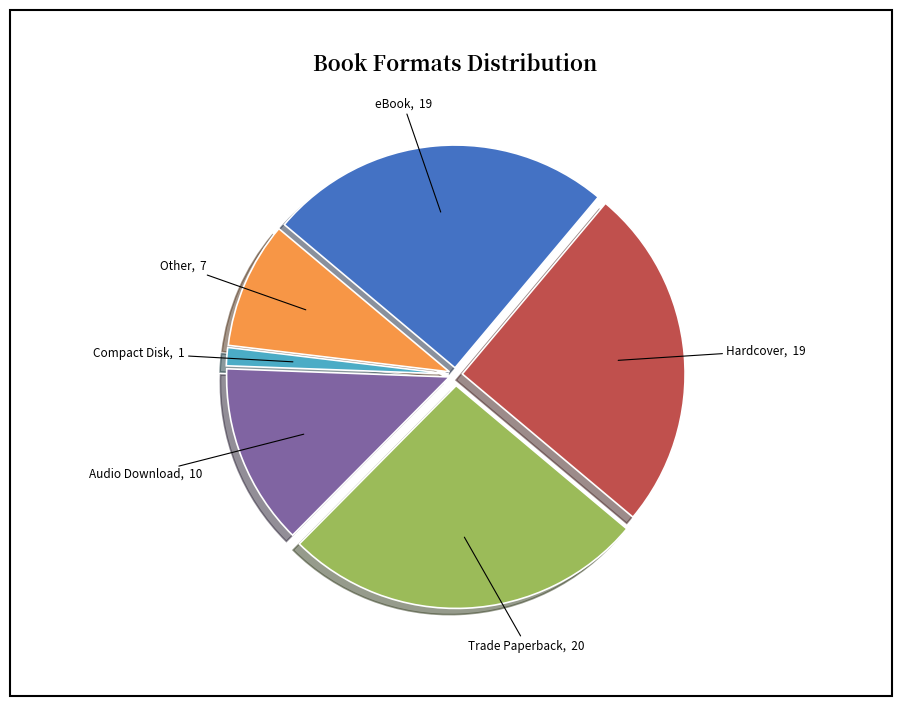

How many slices are in this pie chart?

6